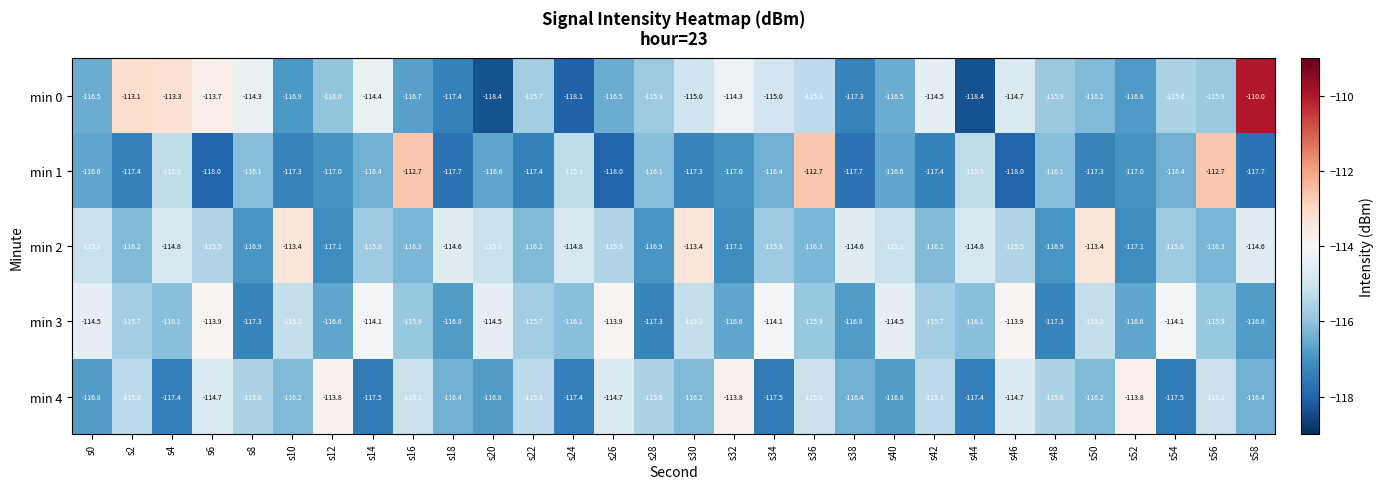

What is the difference between the maximum and minimum values in the min 1 series?

5.3